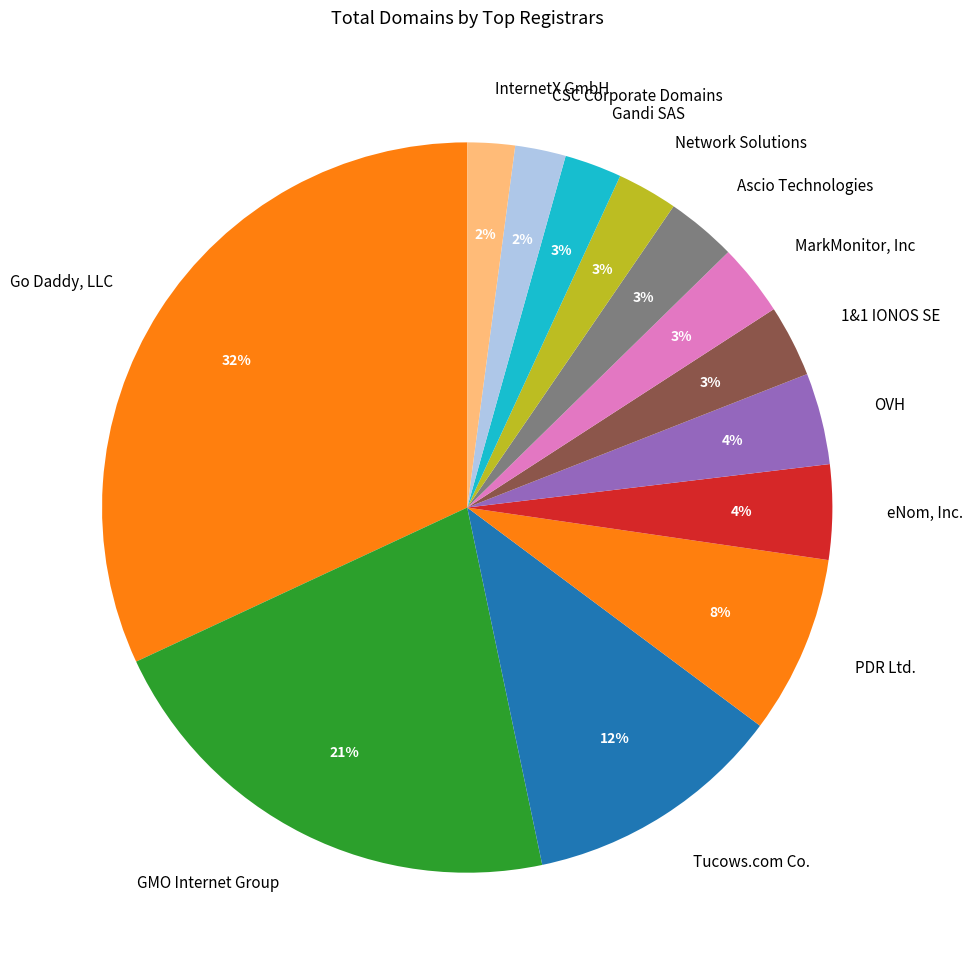

What is the largest slice in the pie chart?

Go Daddy, LLC